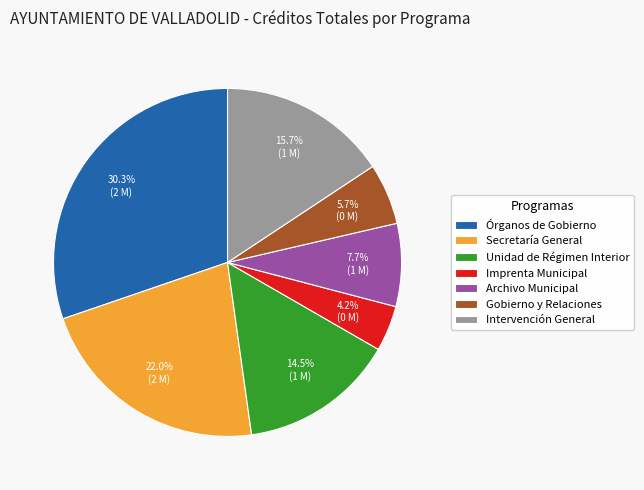

To the nearest percent, what percentage of the pie is Órganos de Gobierno?

30%